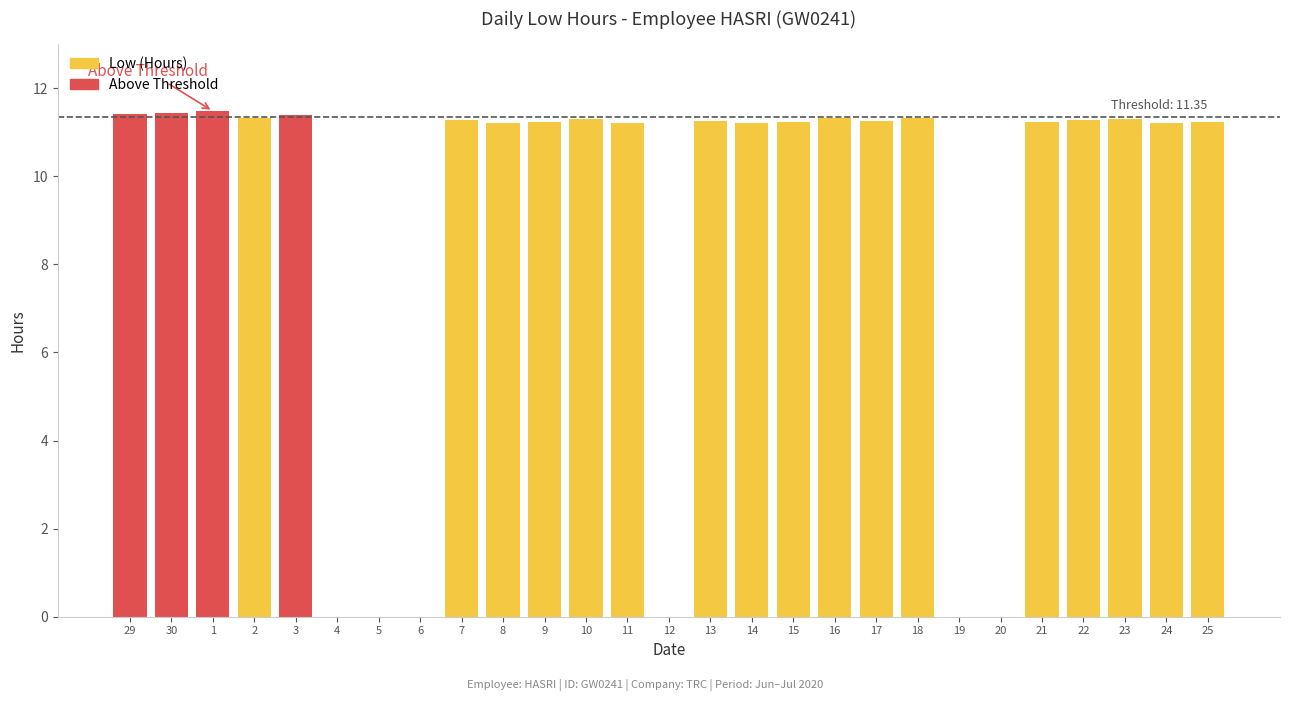

Does the chart contain stacked bars?

No